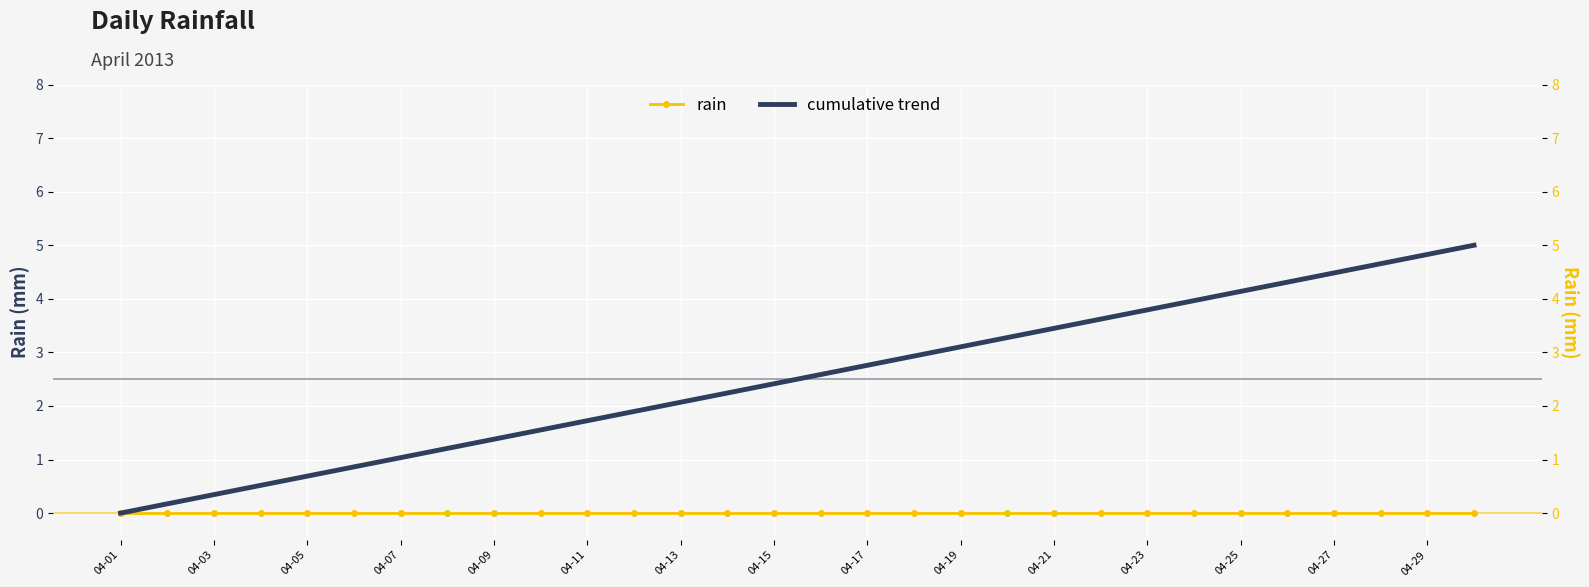

Where is rain nearest to the value 0?

04-01